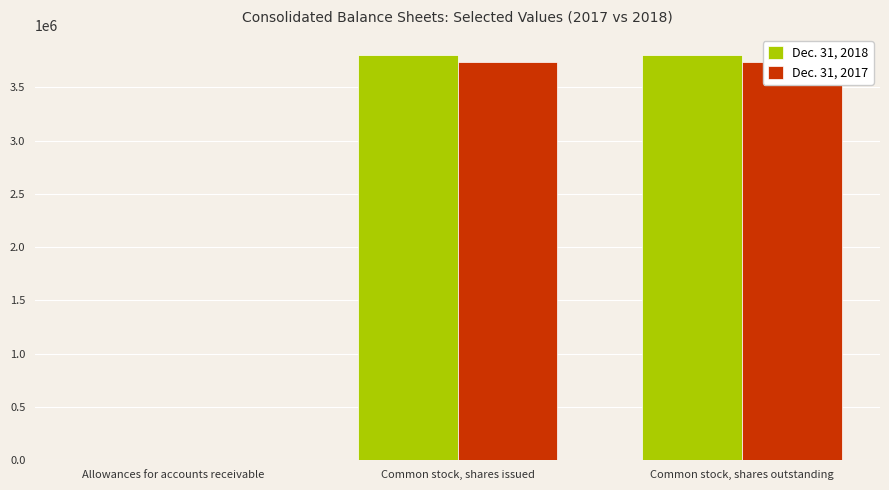

What is the label of the 1st bar from the left?

Allowances for accounts receivable